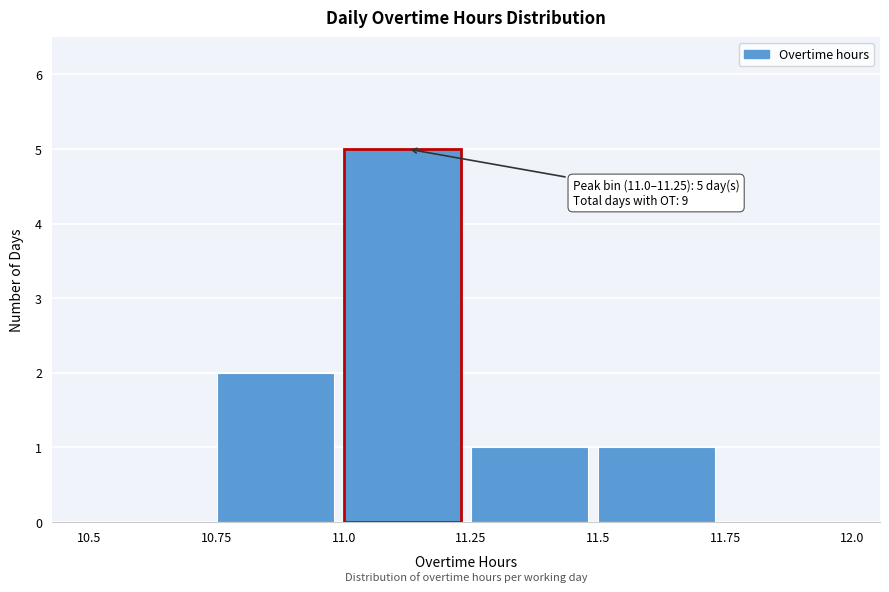

Over which range of the x-axis is the bar tallest?

11.0 to 11.25